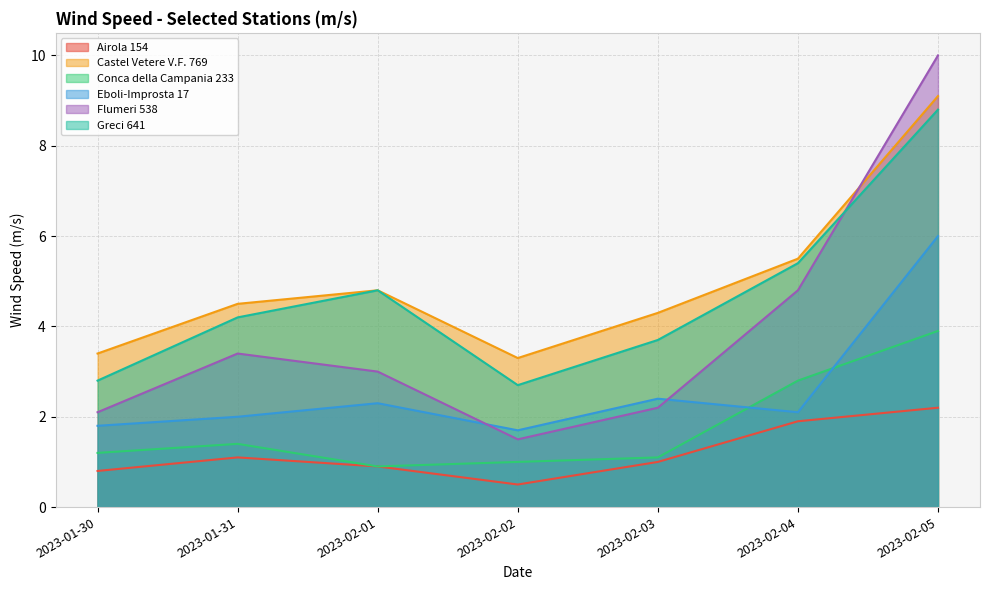

At how many categories does at least one series exceed 4?

5